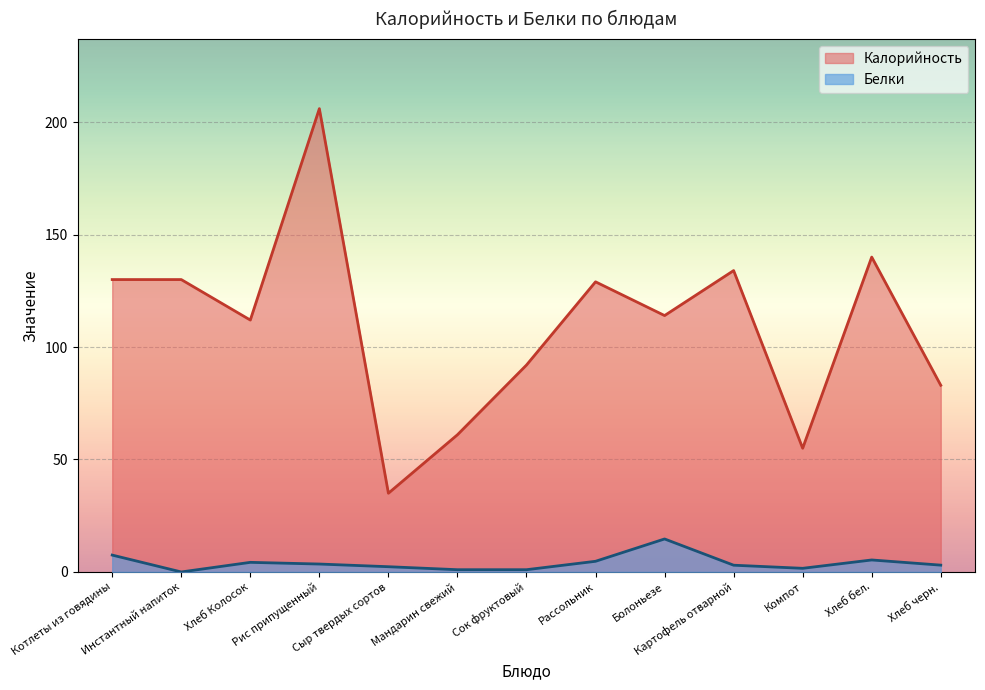

How many lines are shown in the chart?

2